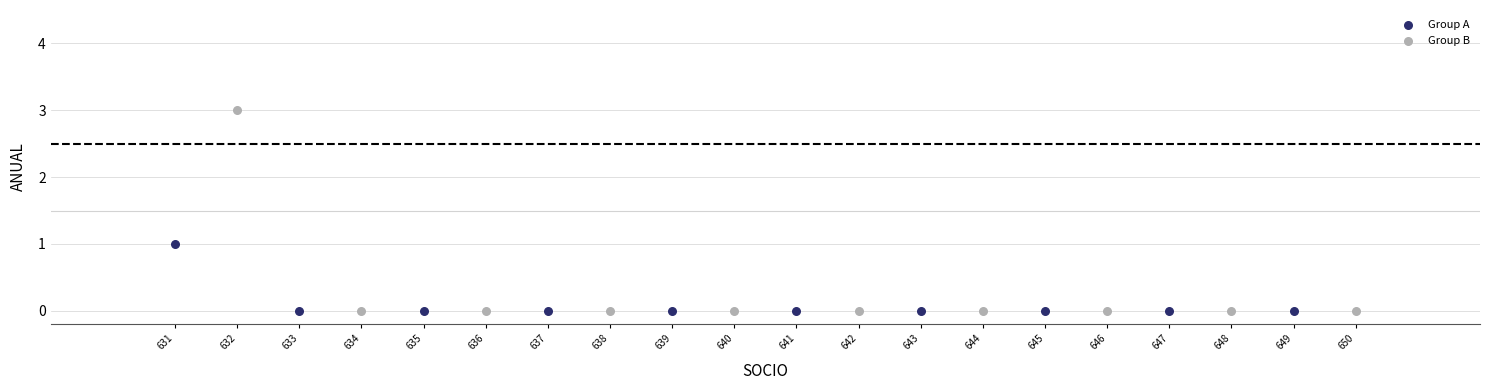

Which series has the widest spread of Y values?

Group B